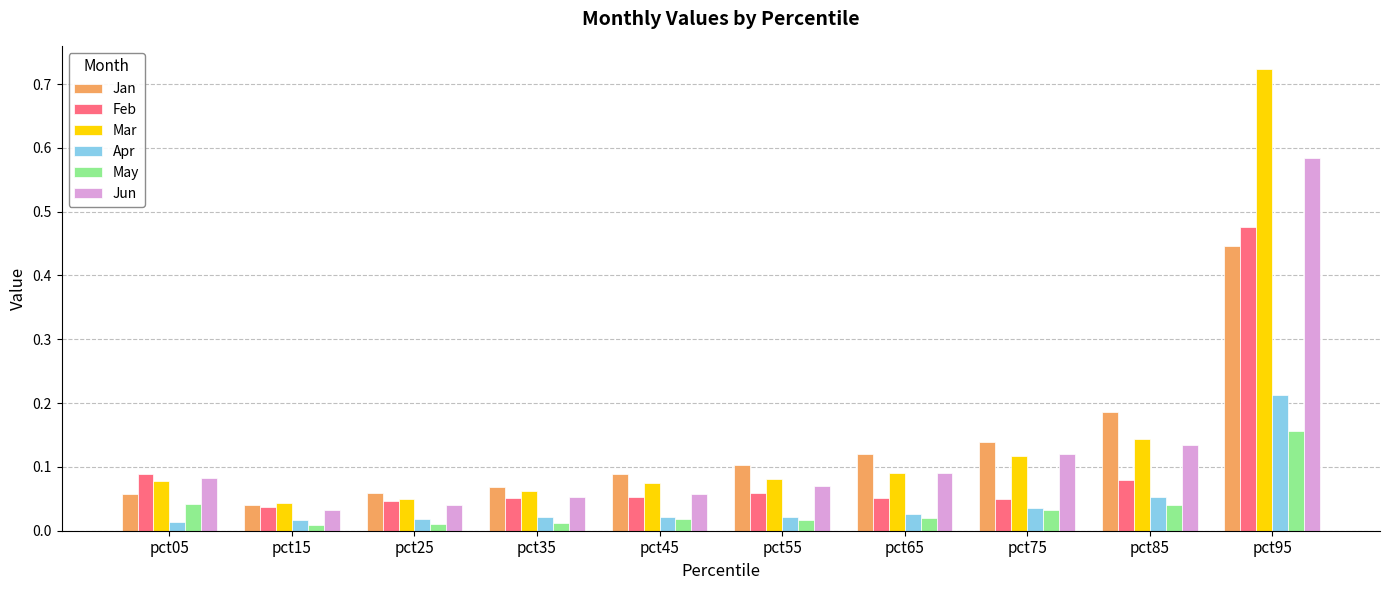

What are all the series names shown in the legend?

Jan, Feb, Mar, Apr, May, Jun